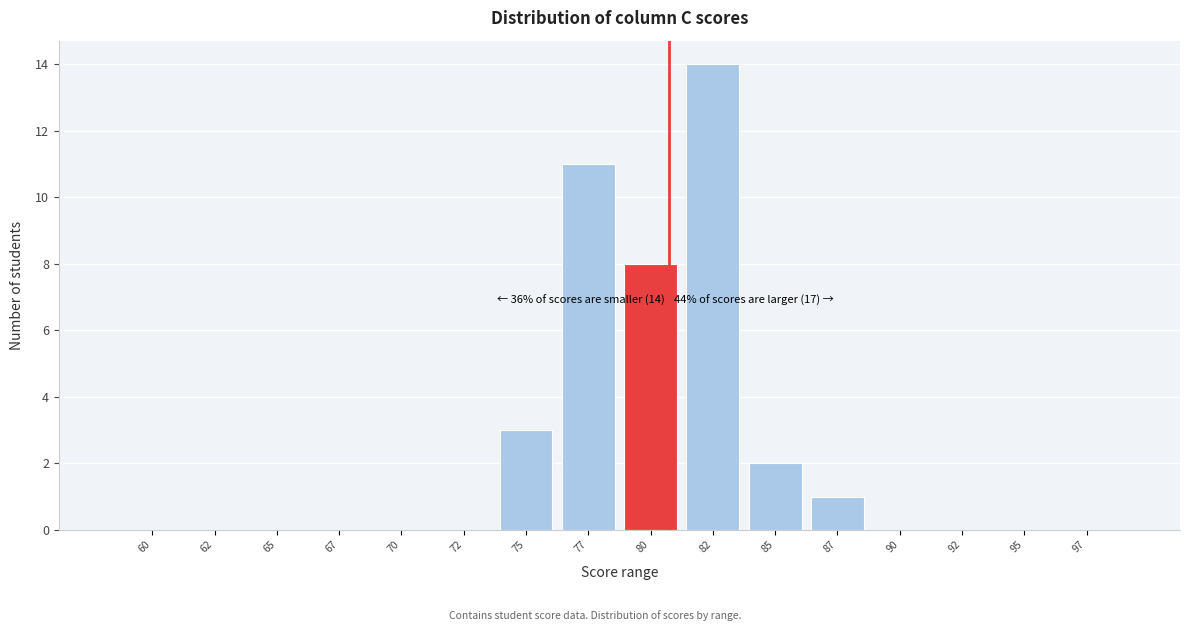

Reading left to right, extract all data points from this chart.

60=0	62=0	65=0	67=0	70=0	72=0	75=3	77=11	80=8	82=14	85=2	87=1	90=0	92=0	95=0	97=0